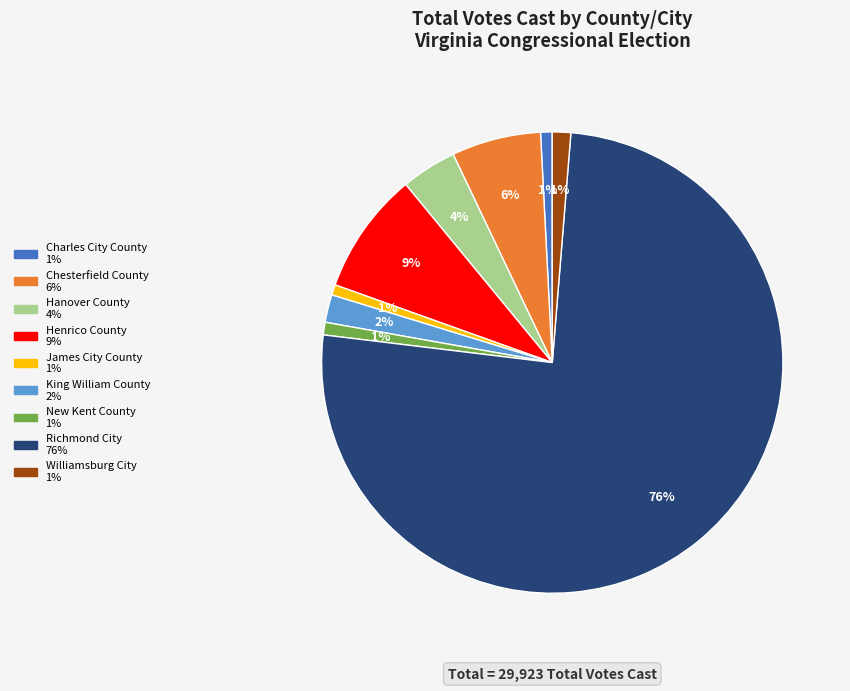

Which slice is the largest?

Richmond City